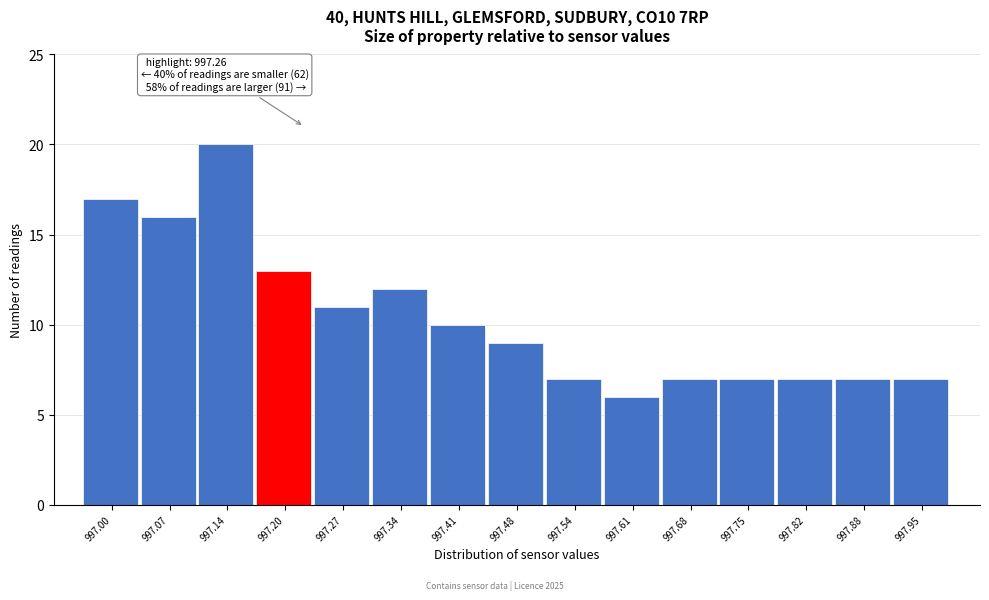

Reading left to right, list all the values displayed in this chart.

17	16	20	13	11	12	10	9	7	6	7	7	7	7	7